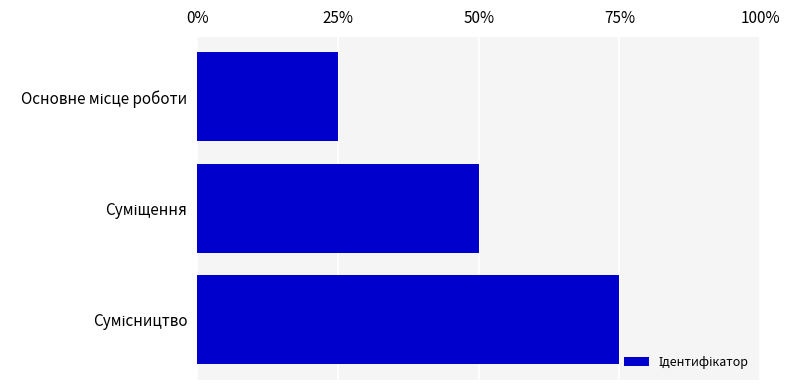

Does the chart contain any negative values?

No